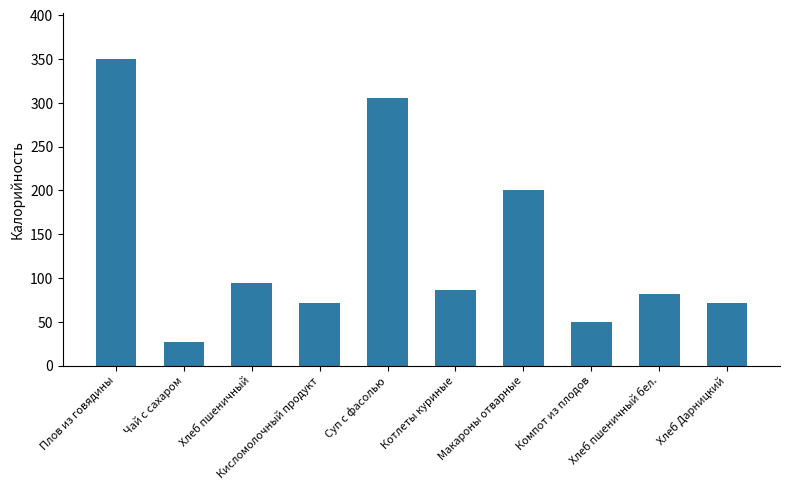

What is the value of the 7th bar from the left?

200.0